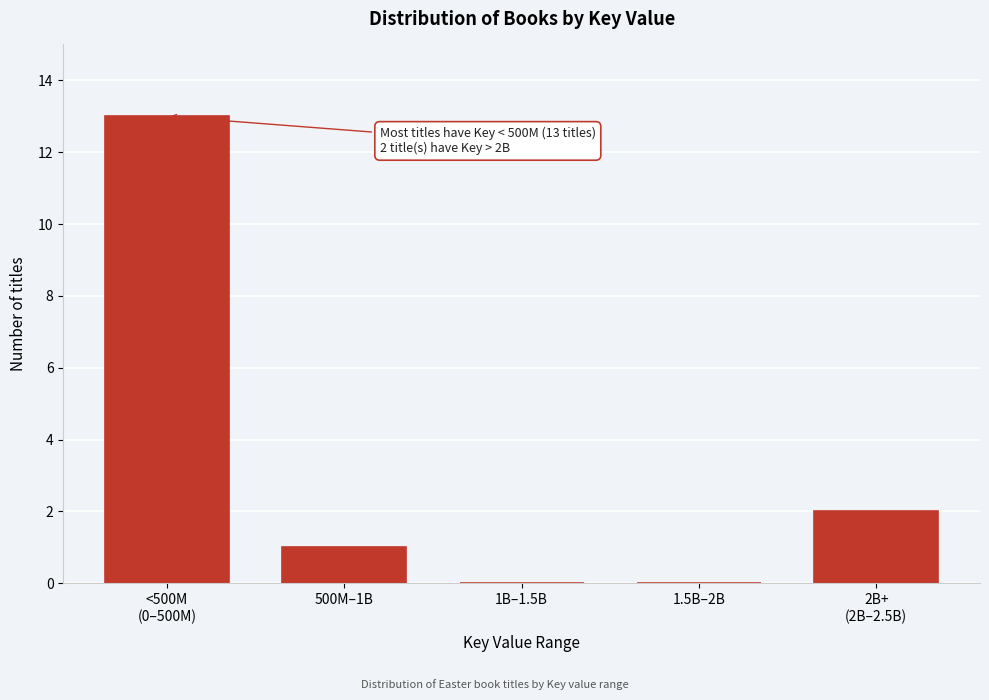

What is the sum of all values?

16